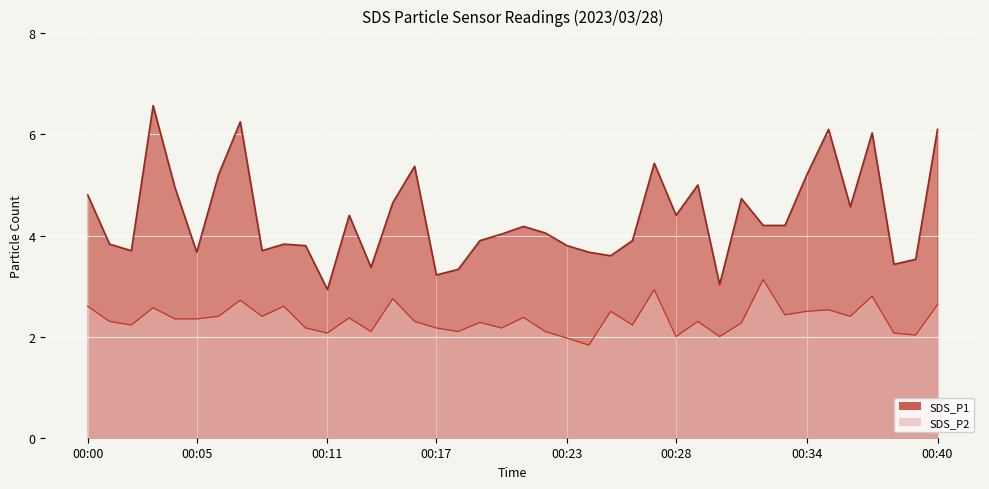

Between 00:10 and 00:37, which series saw the biggest shift?

SDS_P1